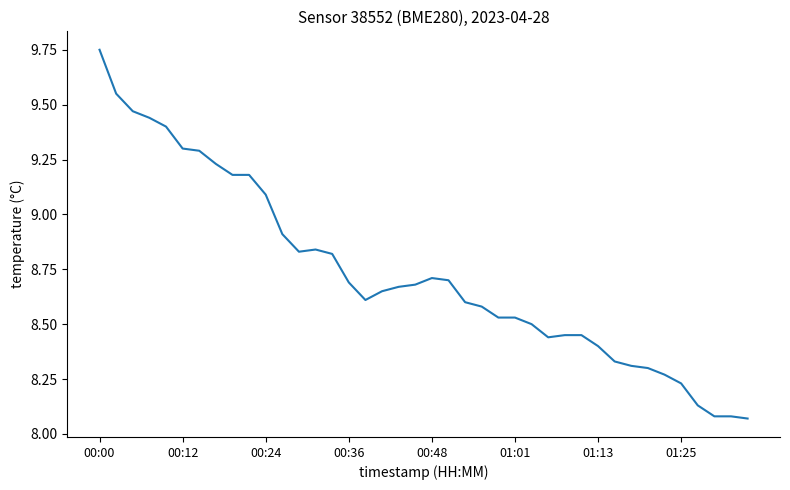

At which category does the data reach its first local valley?

12